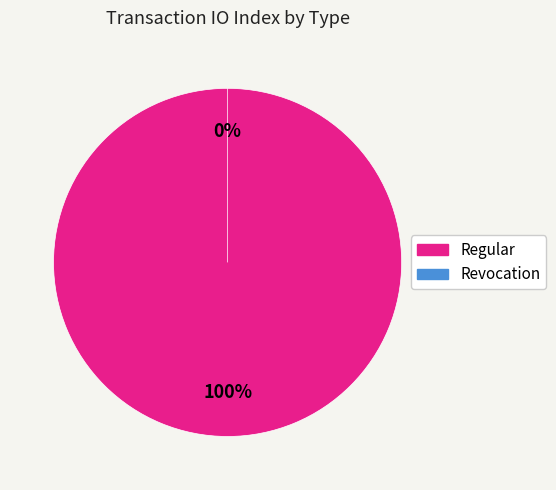

To the nearest percent, what is the difference between the Regular and Revocation slice percentages?

100%